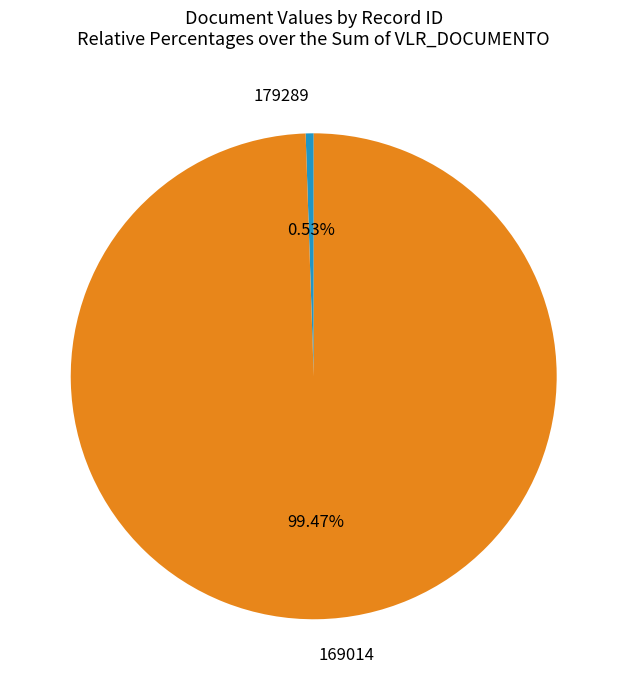

What is the total percentage of 169014 and 179289?

100.0%